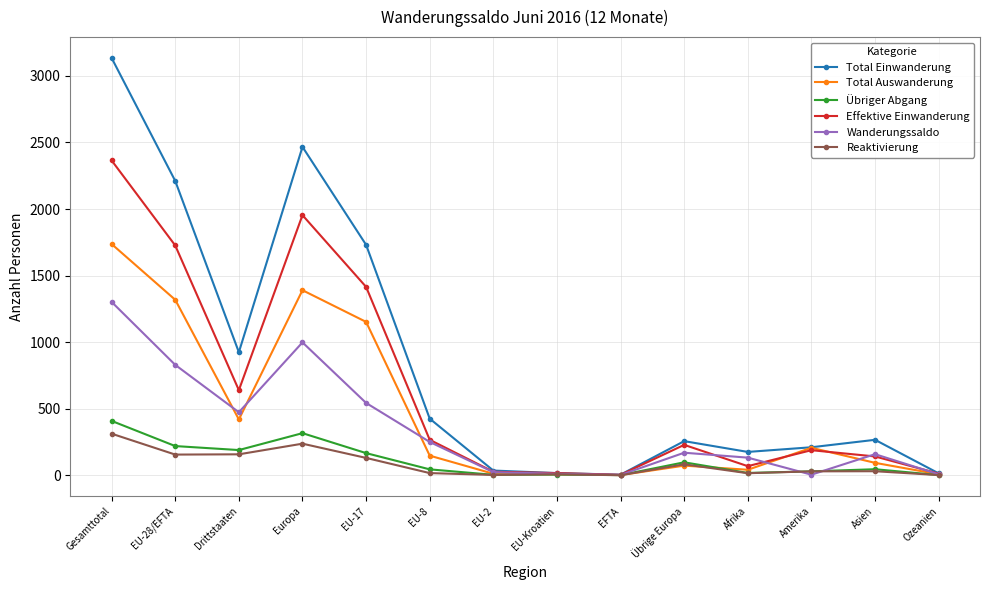

How many values in the Reaktivierung series are below 30?

7